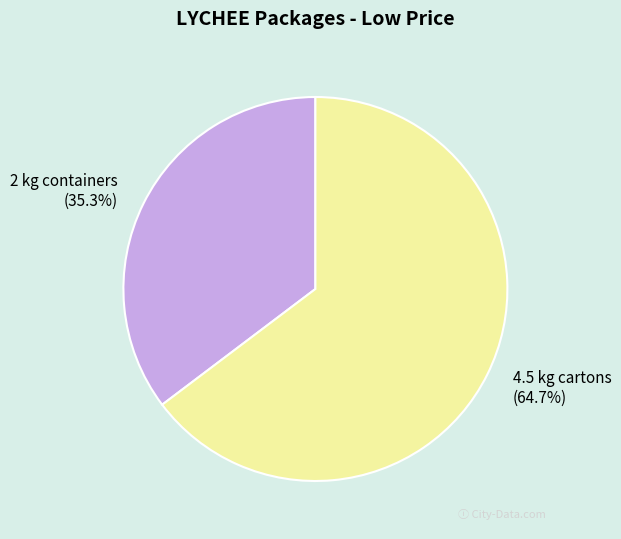

Approximately how many times larger is the value at 4.5 kg cartons (64.7%) compared to 2 kg containers (35.3%)?

1.8